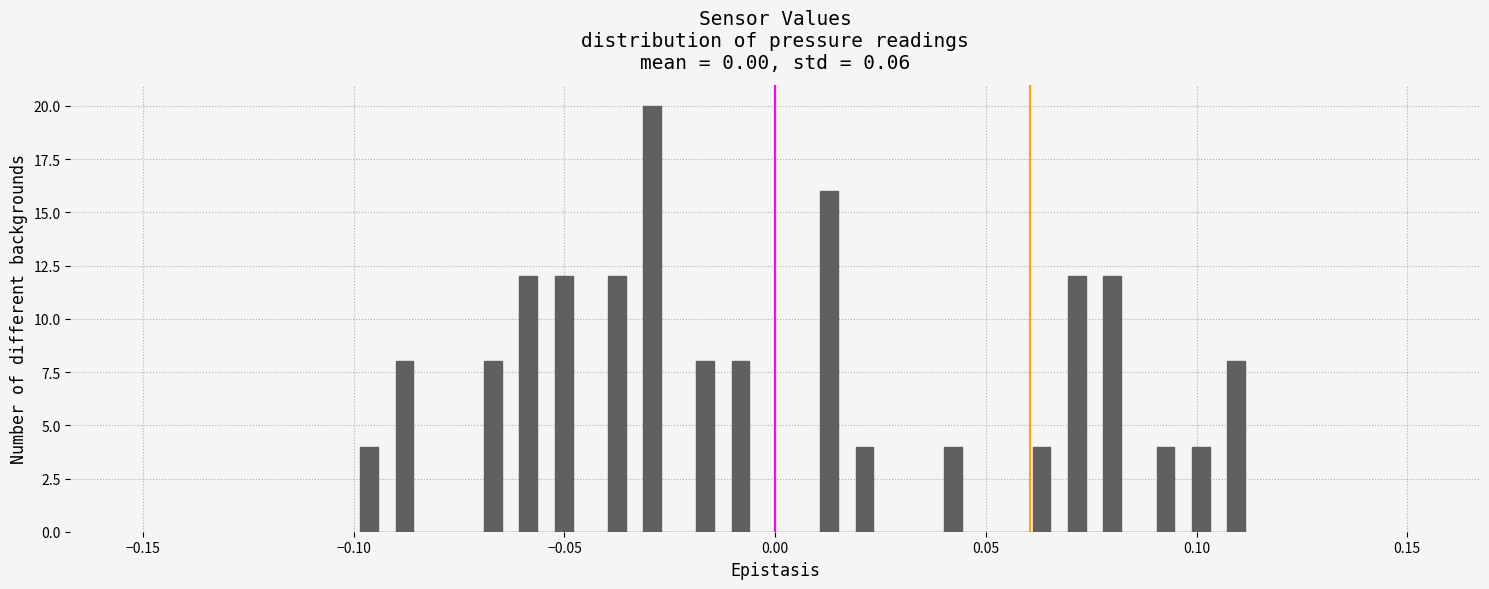

Around what value on the x-axis is the tallest bar? Give the approximate position of its centre, as read against the axis.

-0.030